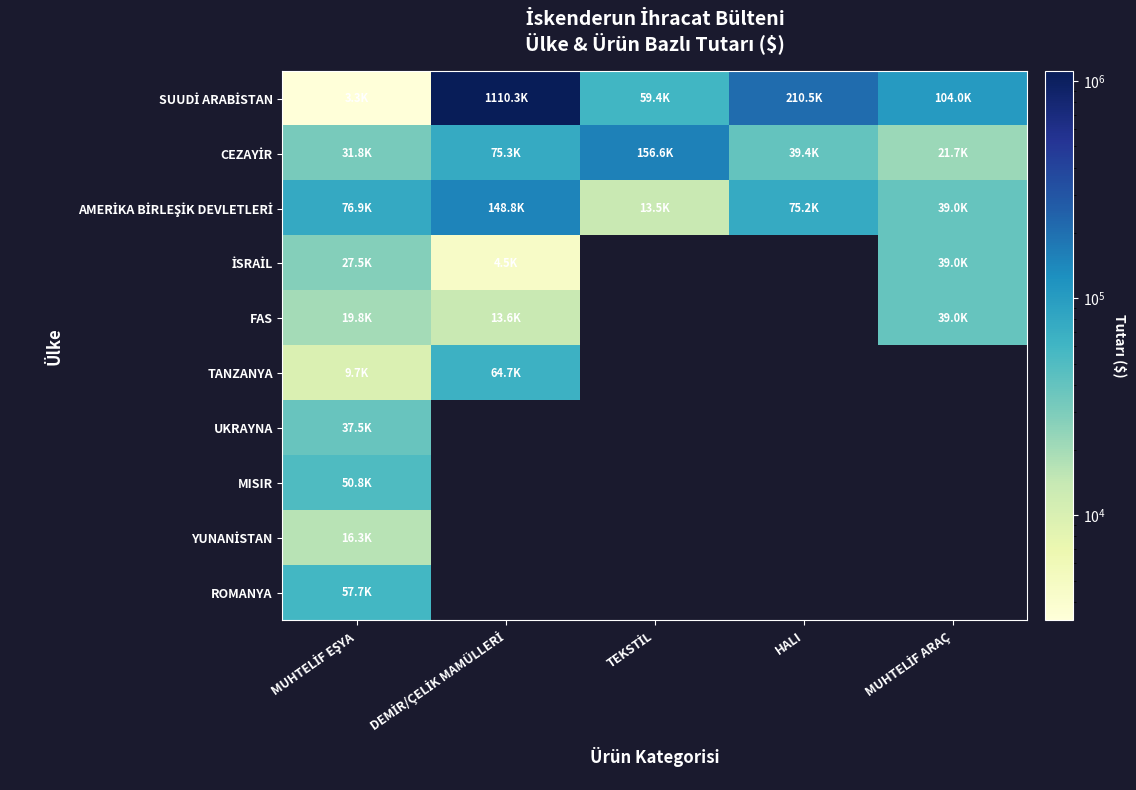

Between DEMİR/ÇELİK MAMÜLLERİ and TEKSTİL, which series saw the biggest shift?

SUUDİ ARABİSTAN